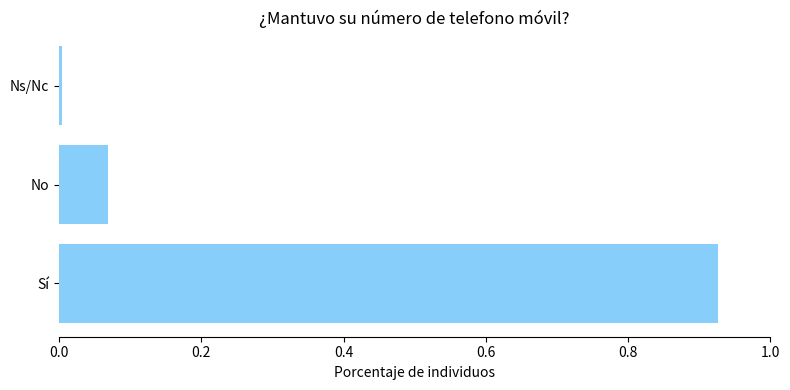

What is the average value?

0.3